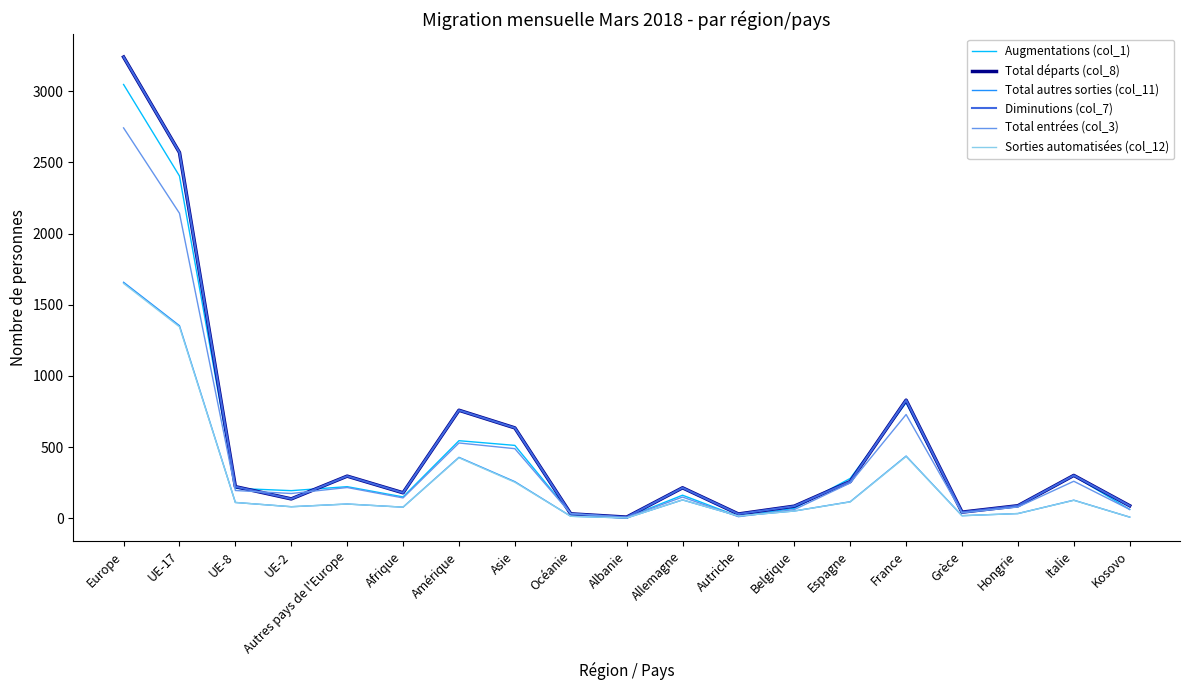

What is the value of the Sorties automatisées (col_12) point at the 7th from the left?

425